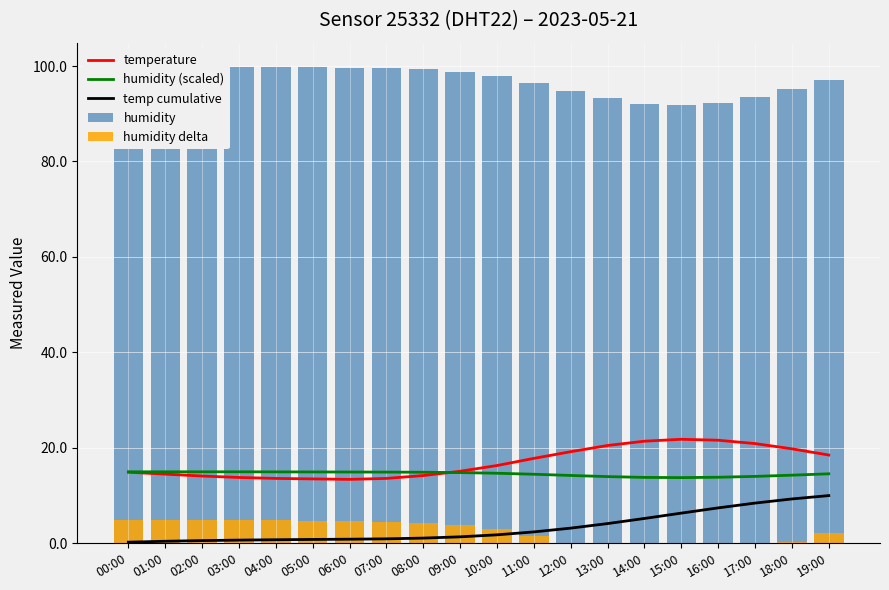

What position from the left is 04:00?

5